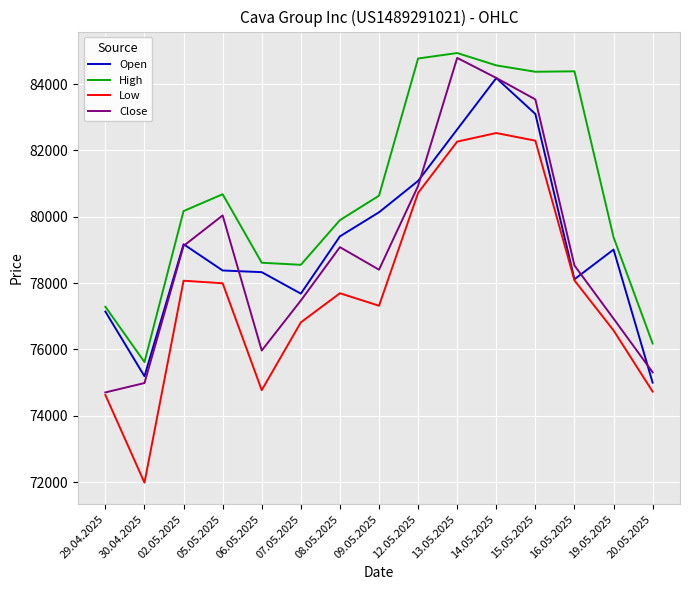

True or false: High and Close intersect in this chart.

False